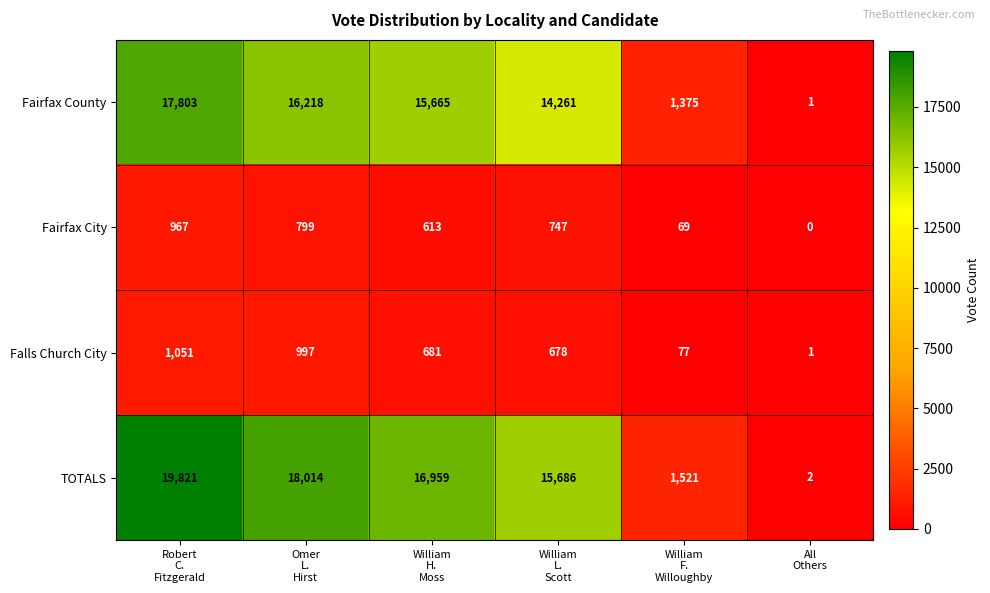

At which category does the chart reach its minimum across all series?

All
Others